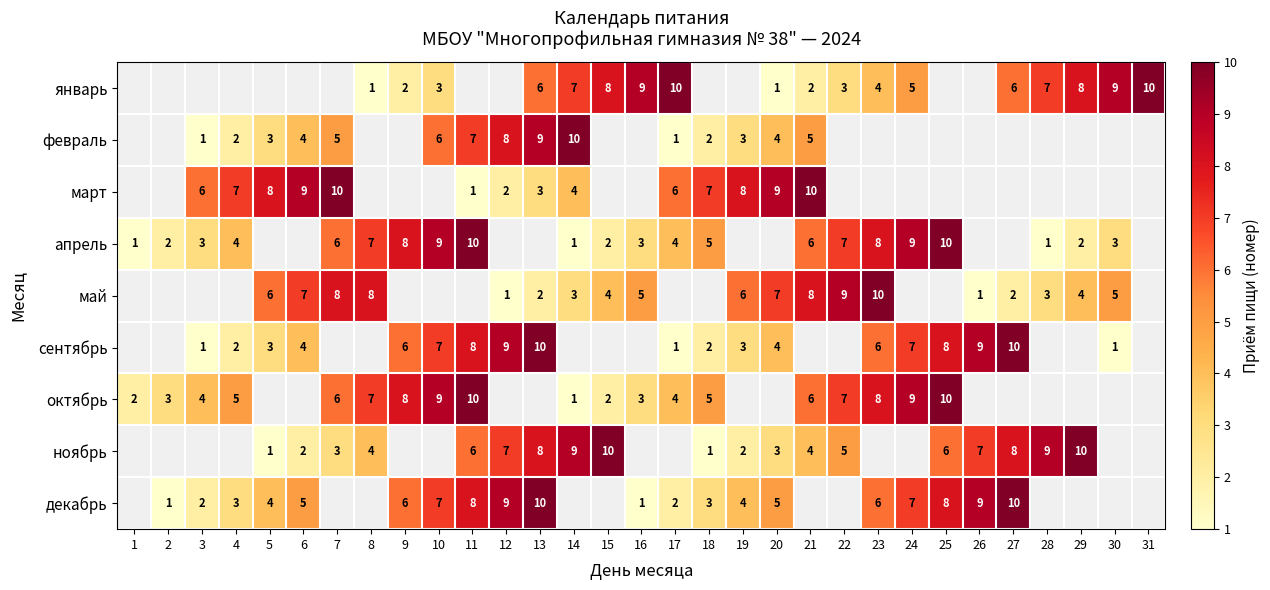

What is the sum of the октябрь values at 25 and 2?

13